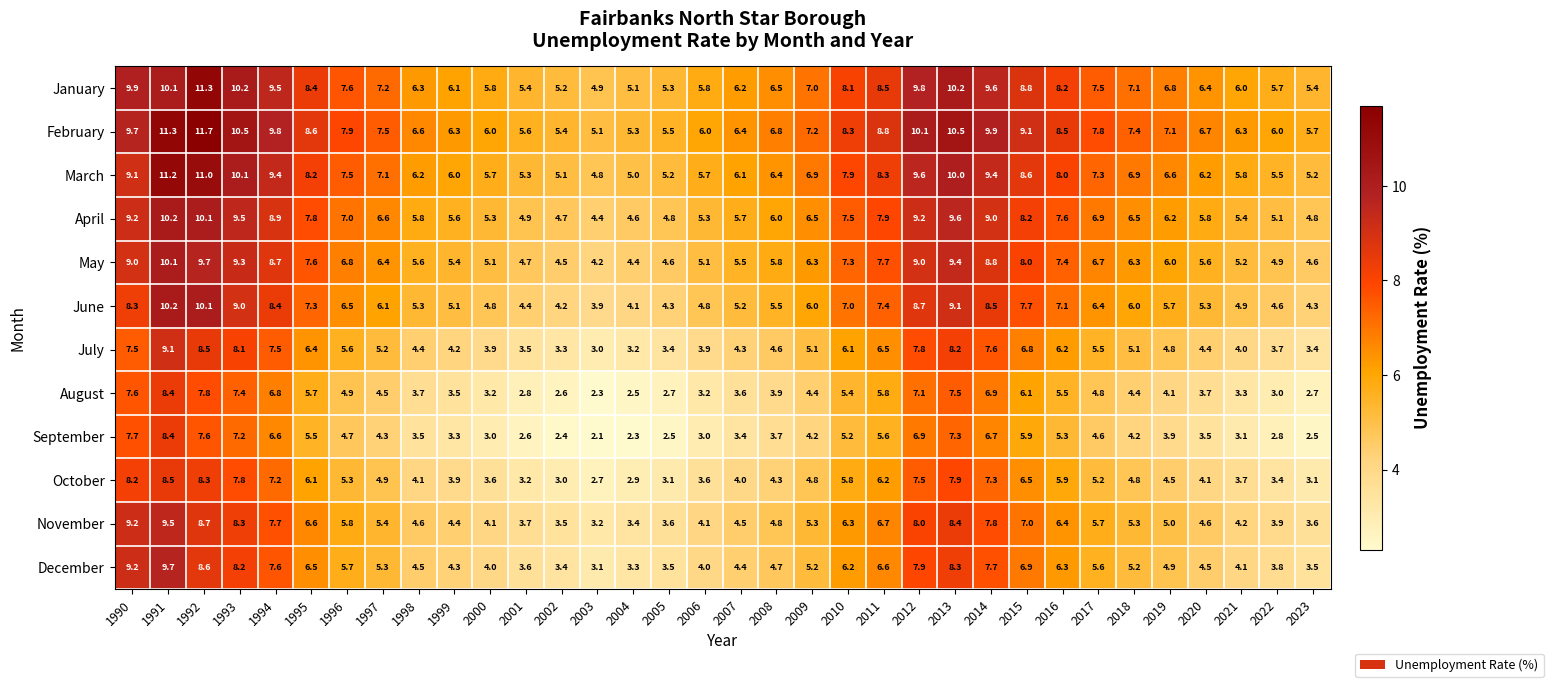

At which label does February reach its peak?

1992